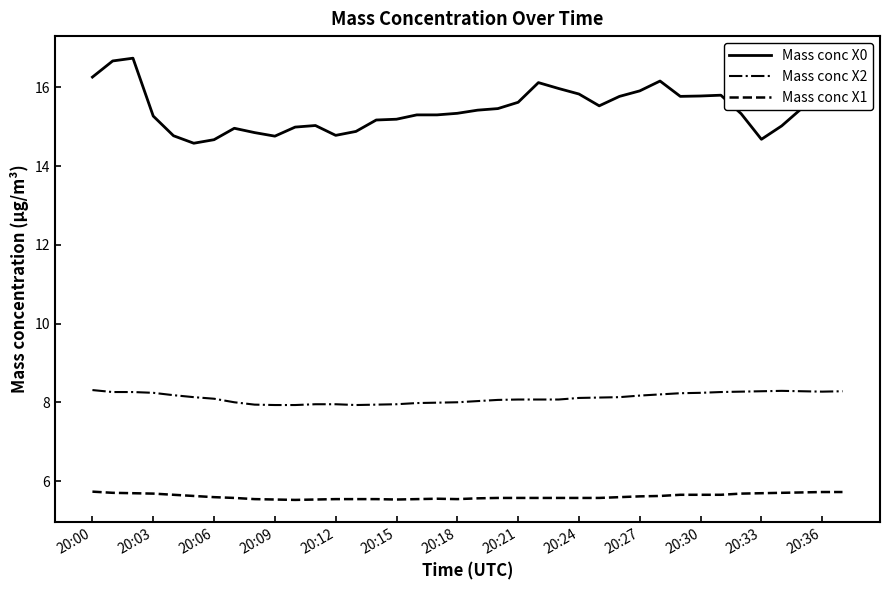

True or false: Mass conc X0 and Mass conc X2 intersect in this chart.

False